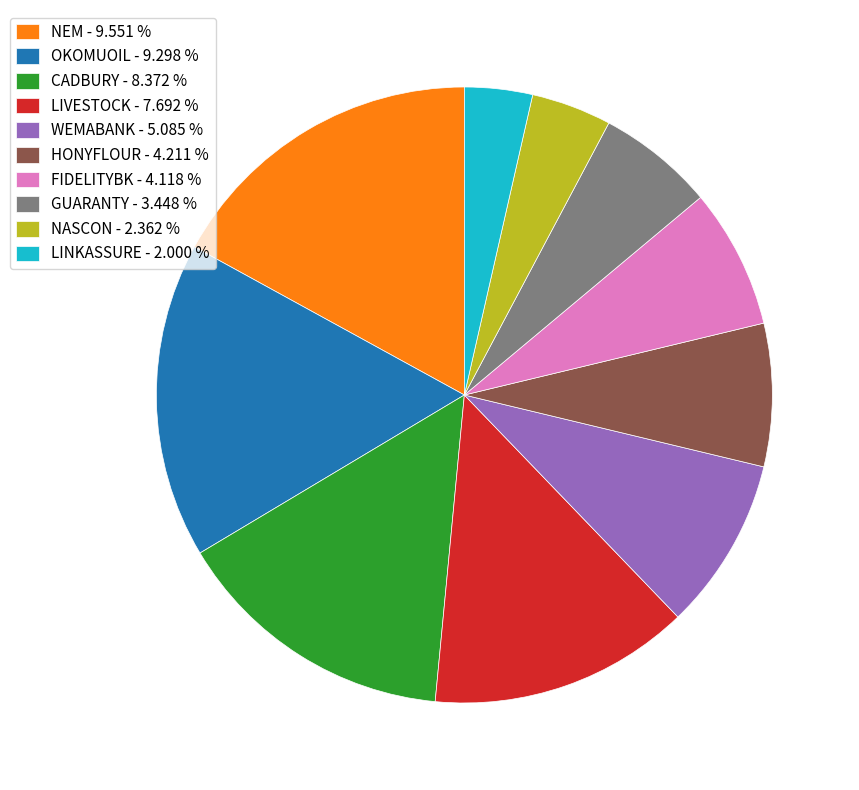

Does NEM represent more than half of the total?

No